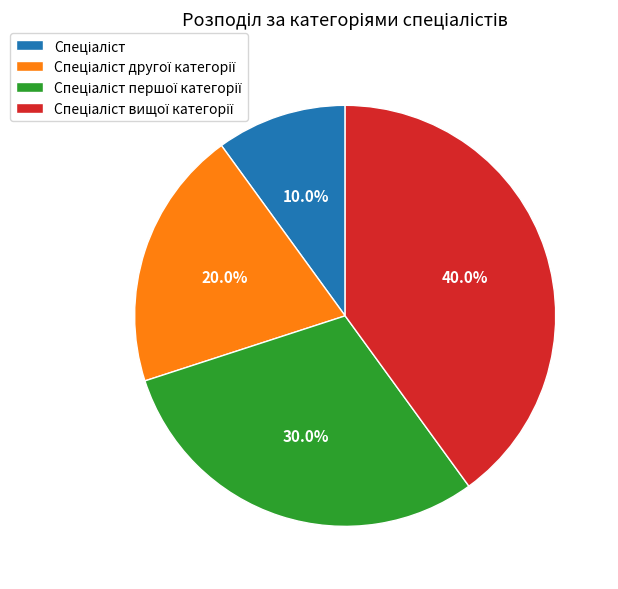

Is there a majority slice in this chart?

No